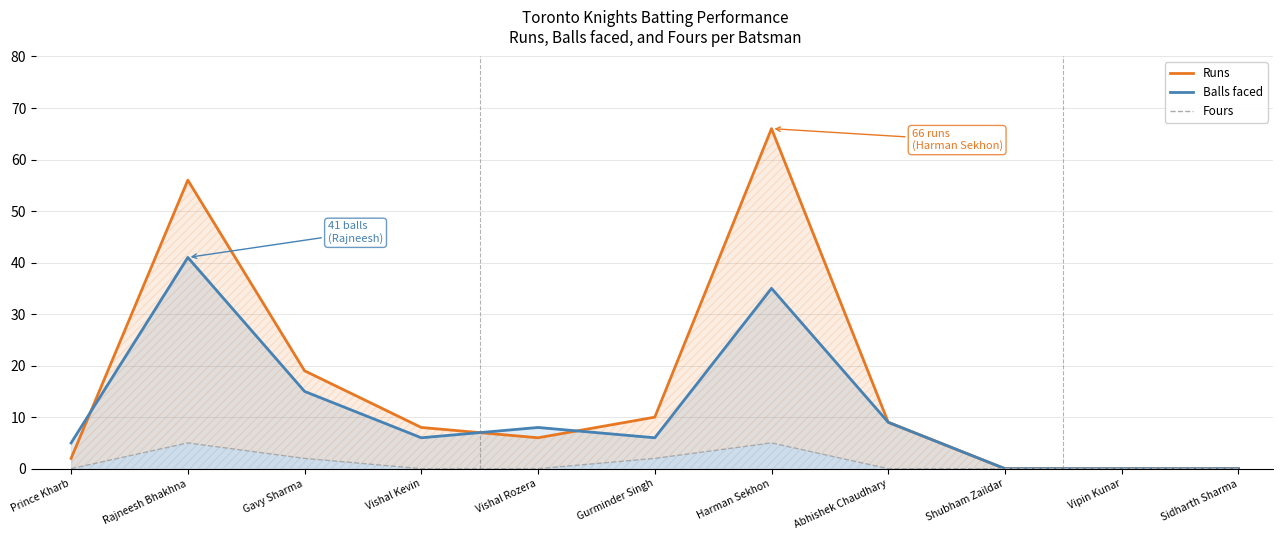

Where is the first local maximum for Balls faced?

Rajneesh Bhakhna